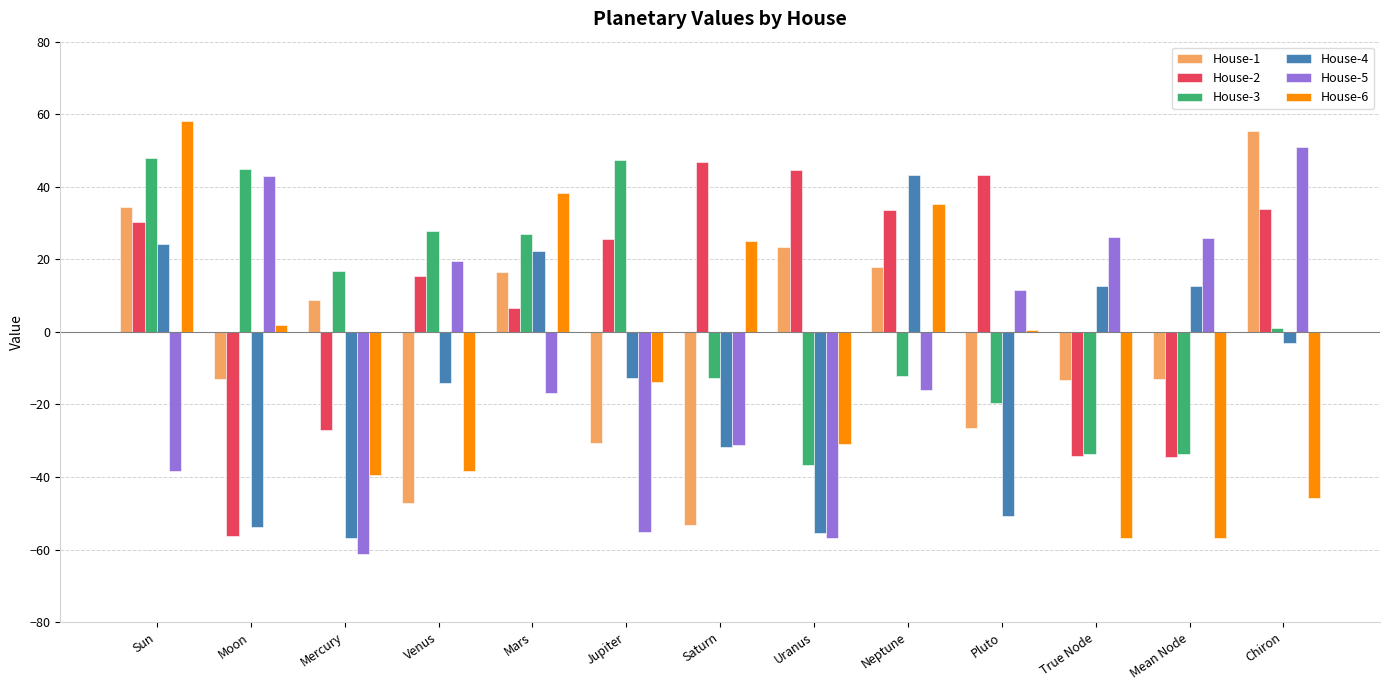

What is the minimum value shown in the chart?

-61.3